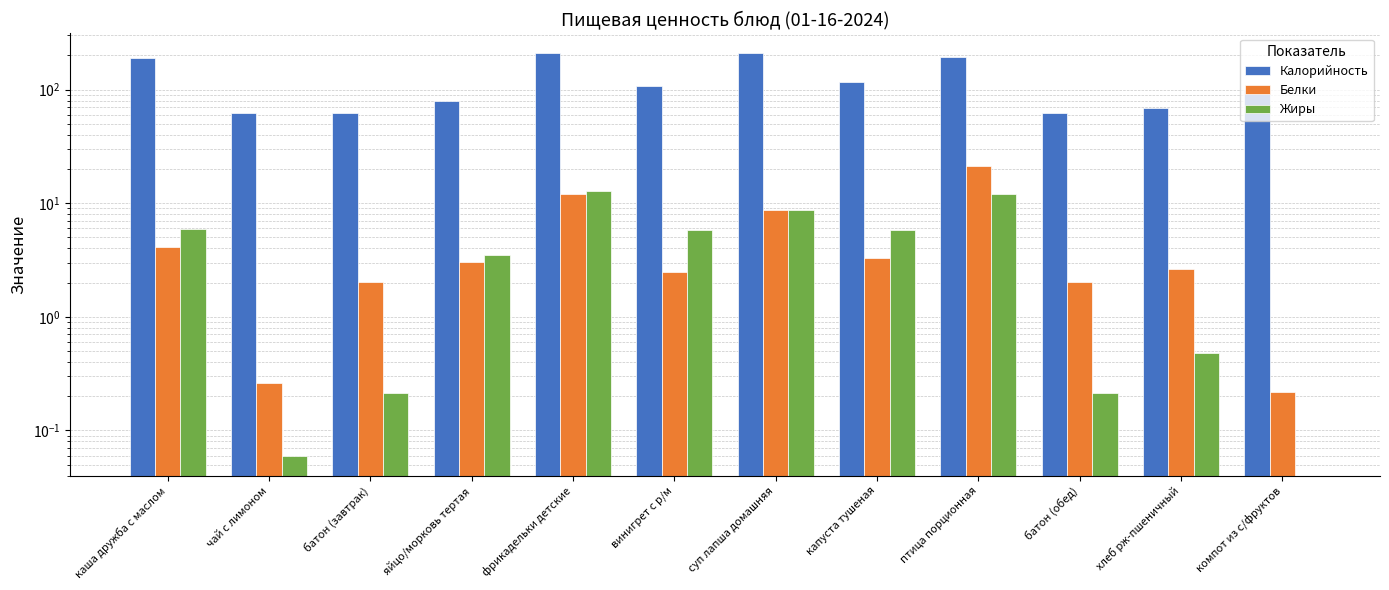

What is the difference between the second highest and second lowest values in the Калорийность series?

145.9